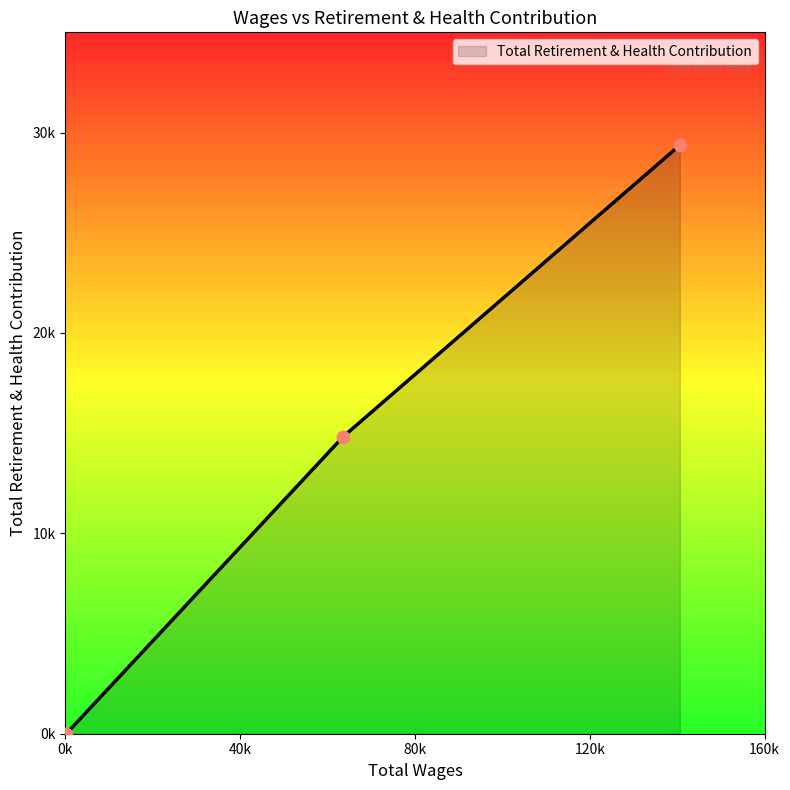

Is this an area chart (filled region under the line)?

Yes